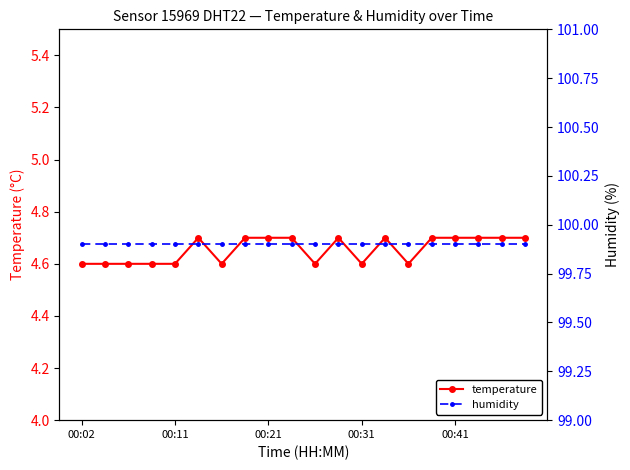

At how many categories does at least one series exceed 22?

20